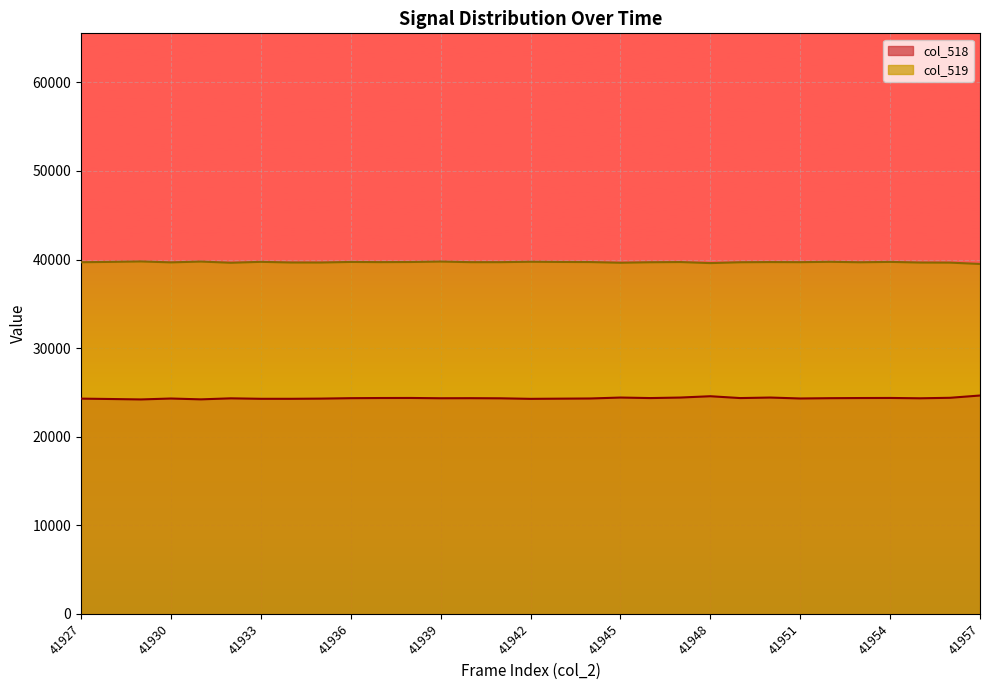

True or false: col_518 has a value of 24367 at 41937.

True